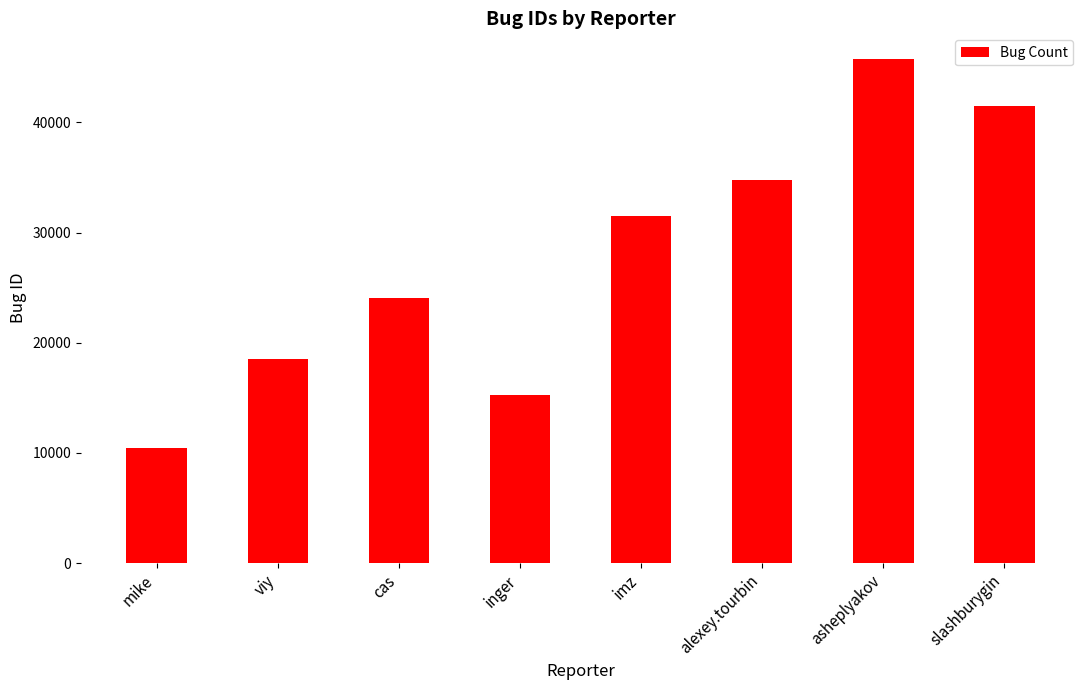

What is the difference between the maximum and minimum values?

35359